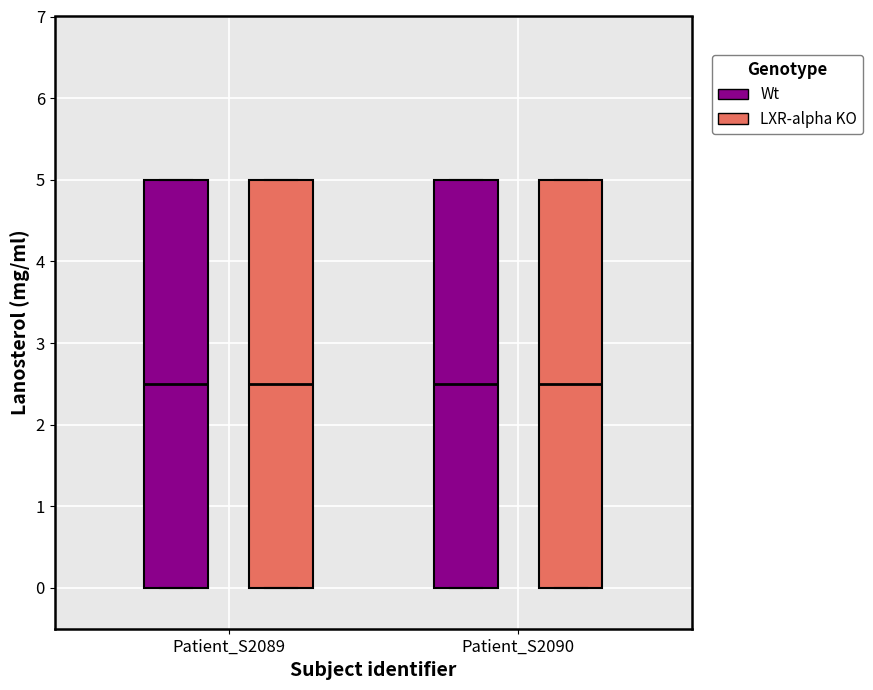

Where is the lower edge of the box for Patient_S2089 (LXR-alpha KO) on the y-axis? The values are not printed on the chart, so give them approximately, as read against the axis.

0.0